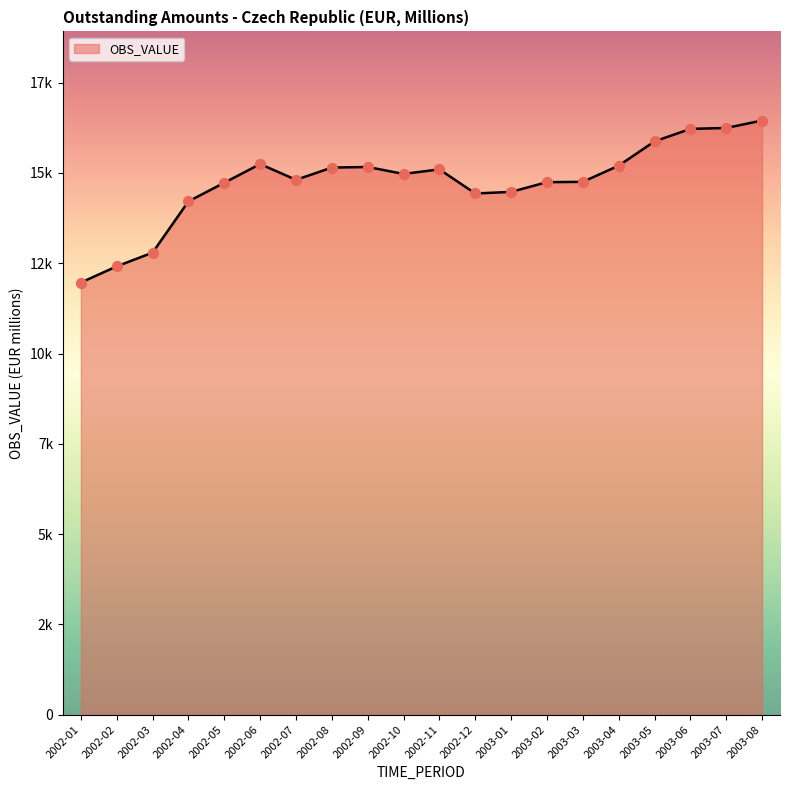

What is the change in value from 2002-06 to 2002-07?

-436.4